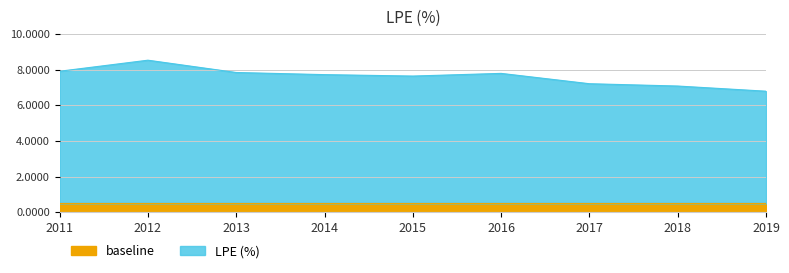

How many data points does each series have?

9